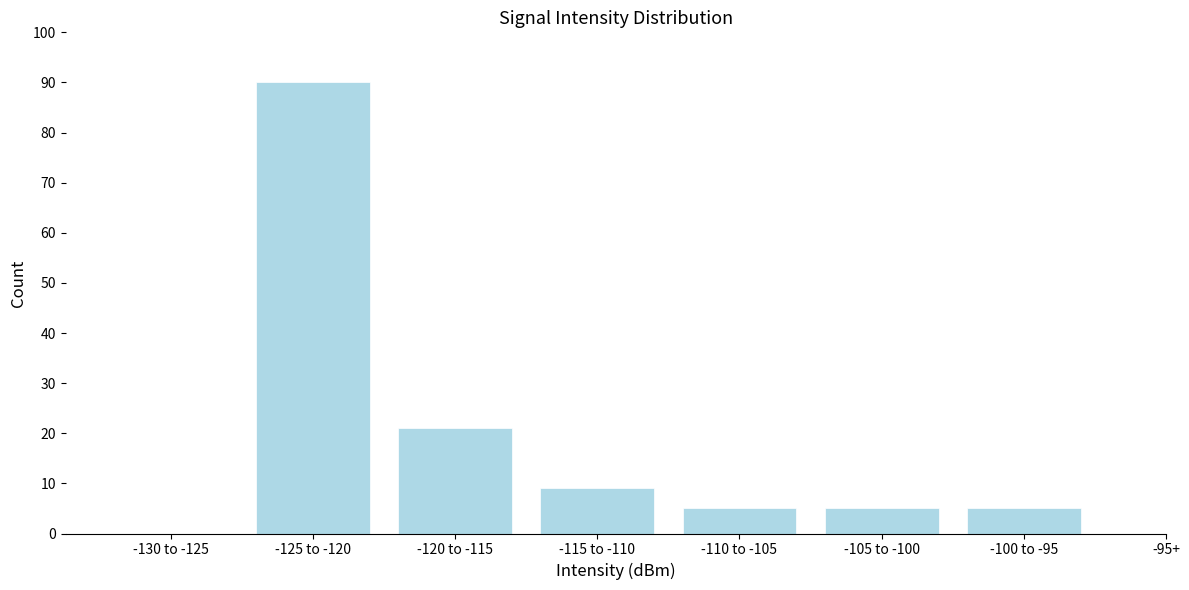

Reading right to left, transcribe all the data shown in this chart.

-100 to -95=5	-105 to -100=5	-110 to -105=5	-115 to -110=9	-120 to -115=21	-125 to -120=90	-130 to -125=0